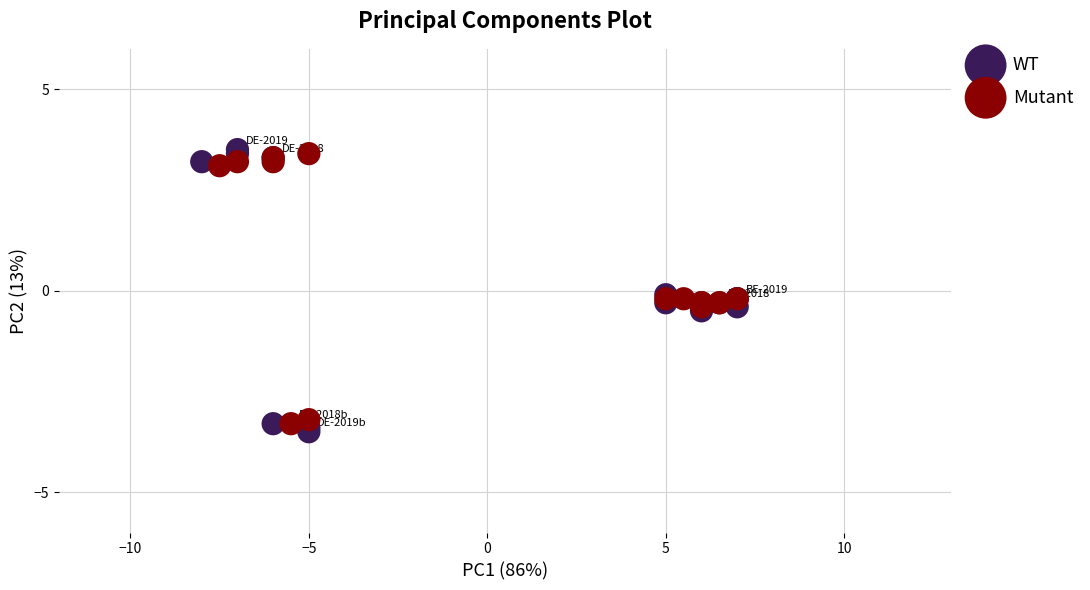

Which series contains the lowest Y value?

WT